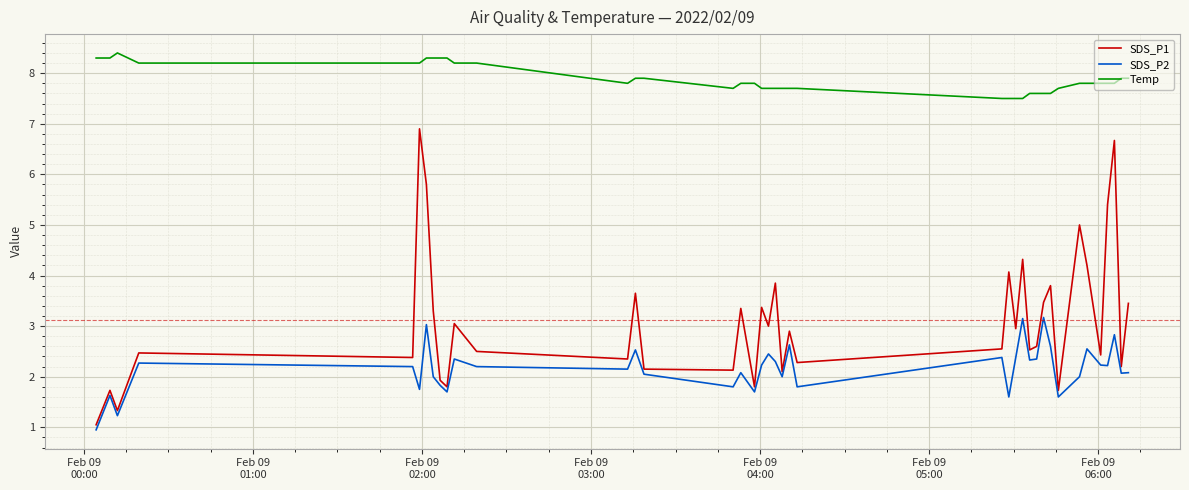

True or false: Temp and SDS_P1 intersect in this chart.

False